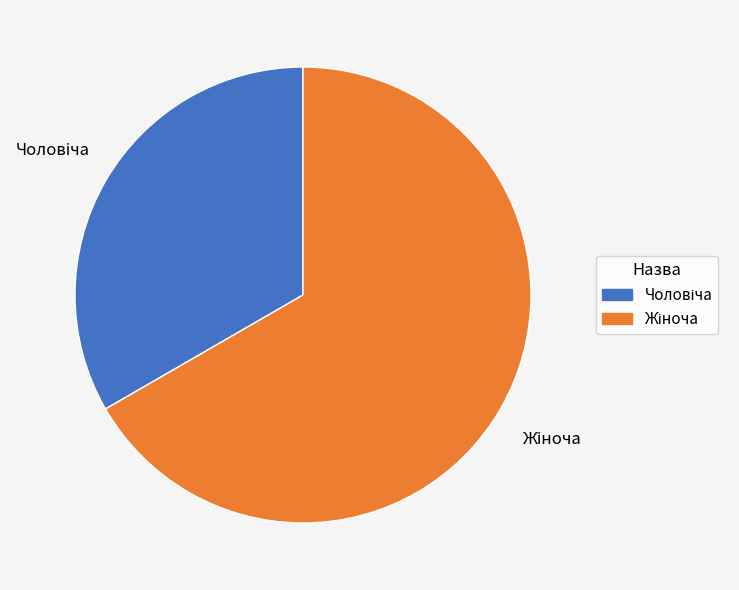

Is there any slice that represents more than half of the pie?

Yes